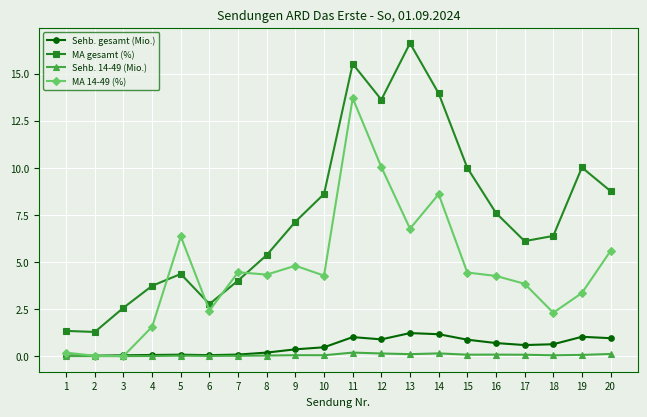

True or false: Sehb. gesamt (Mio.) and MA gesamt (%) intersect in this chart.

False